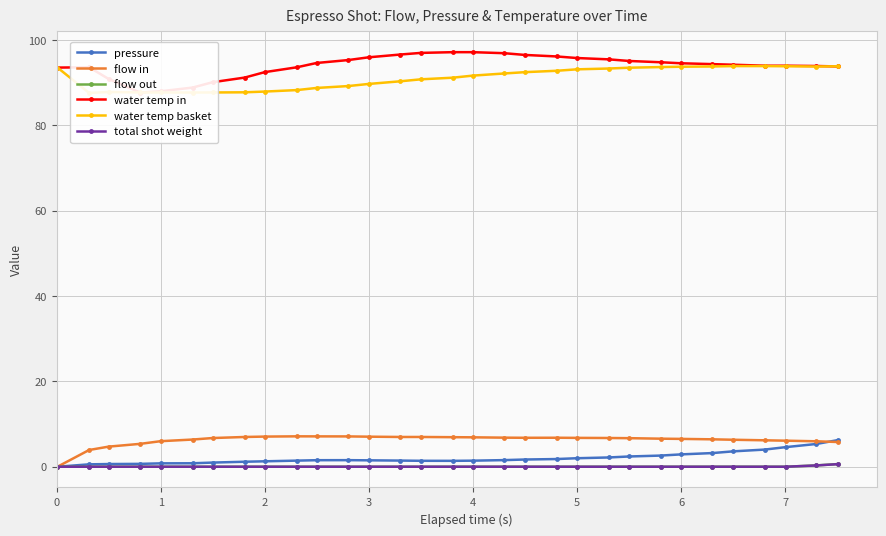

Reading right to left, what are all the values shown in this chart?

pressure: 6.2	5.3	4.6	4.0	3.6	3.2	2.9	2.6	2.4	2.2	2.0	1.8	1.7	1.6	1.4	1.4	1.4	1.4	1.5	1.5	1.5	1.4	1.3	1.2	1.0	0.8	0.8	0.7	0.6	0.6	0.0
flow in: 5.8	6.0	6.1	6.2	6.3	6.4	6.5	6.6	6.7	6.7	6.8	6.8	6.8	6.8	6.9	6.9	7.0	7.0	7.0	7.1	7.1	7.1	7.1	7.0	6.7	6.4	6.0	5.4	4.7	3.9	0.0
flow out: 0.6	0.3	0.0	0.0	0.0	0.0	0.0	0.0	0.0	0.0	0.0	0.0	0.0	0.0	0.0	0.0	0.0	0.0	0.0	0.0	0.0	0.0	0.0	0.0	0.0	0.0	0.0	0.0	0.0	0.0	0.0
water temp in: 93.8	93.9	93.9	93.9	94.2	94.3	94.5	94.8	95.0	95.4	95.7	96.1	96.5	96.9	97.1	97.1	96.9	96.6	95.9	95.3	94.6	93.6	92.4	91.2	90.1	88.8	88.0	87.7	90.8	93.6	93.5
water temp basket: 93.8	93.8	93.8	93.8	93.8	93.8	93.7	93.6	93.5	93.3	93.1	92.8	92.4	92.1	91.6	91.1	90.8	90.3	89.7	89.2	88.7	88.2	87.9	87.7	87.7	87.7	87.7	87.7	87.8	87.6	93.5
total shot weight: 0.6	0.3	0.0	0.0	0.0	0.0	0.0	0.0	0.0	0.0	0.0	0.0	0.0	0.0	0.0	0.0	0.0	0.0	0.0	0.0	0.0	0.0	0.0	0.0	0.0	0.0	0.0	0.0	0.0	0.0	0.0